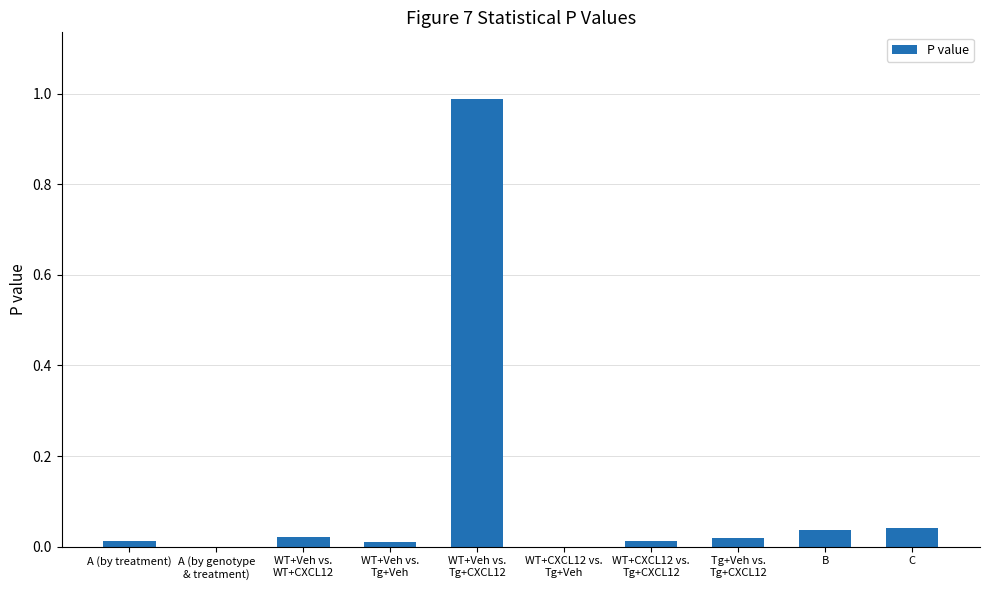

The chart shows a value of 0.0 at C. True or false?

True